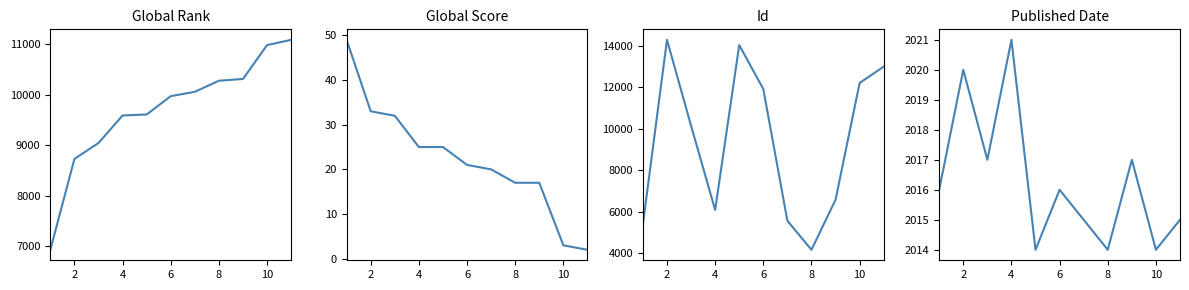

Does the chart have visible grid lines?

No